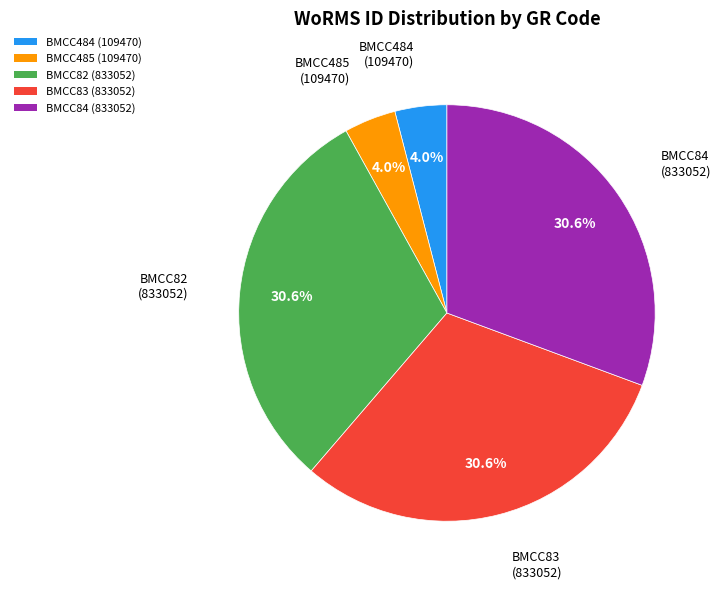

Combined, do BMCC82 and BMCC84 account for over 50%?

Yes